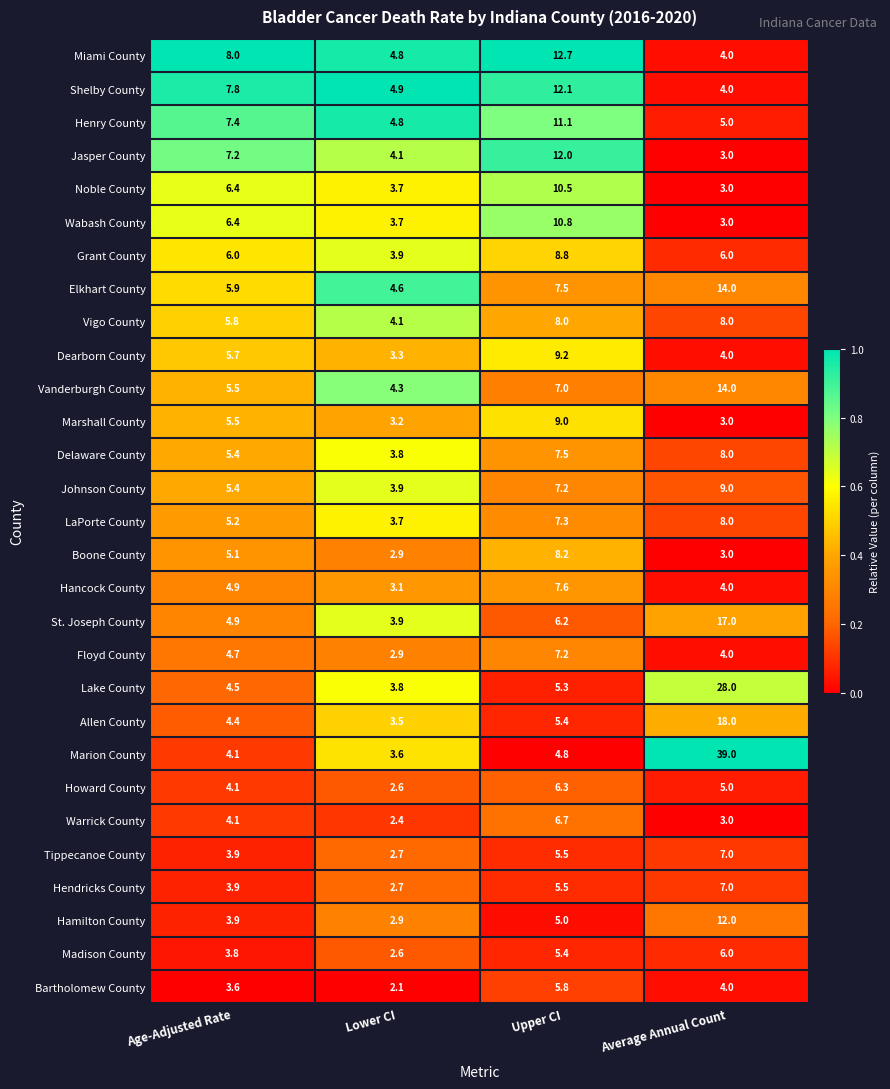

Read the Hancock County value at Age-Adjusted Rate.

4.9